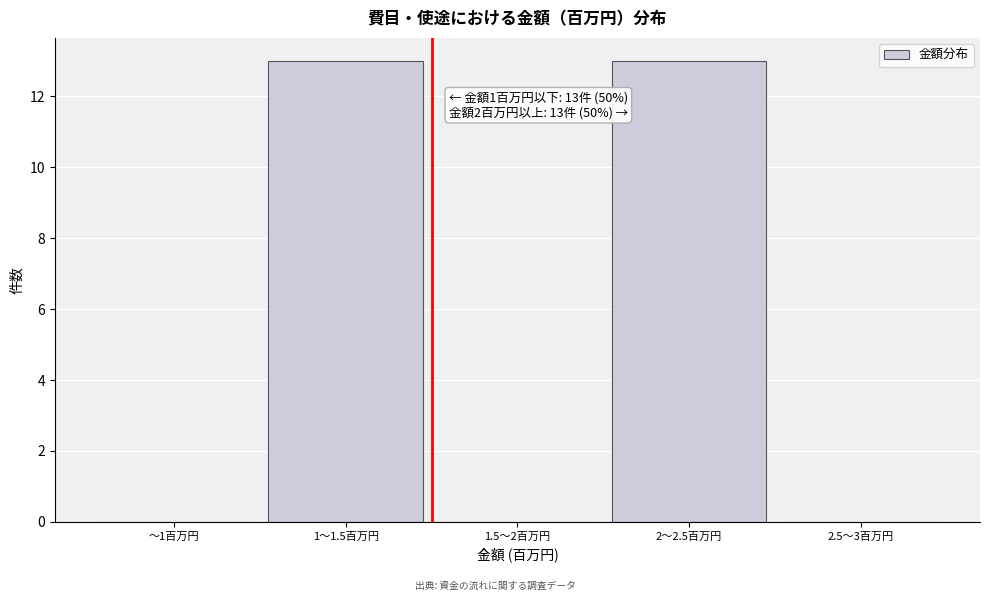

Reading left to right, list all the values displayed in this chart.

〜1百万円=0	1〜1.5百万円=13	1.5〜2百万円=0	2〜2.5百万円=13	2.5〜3百万円=0